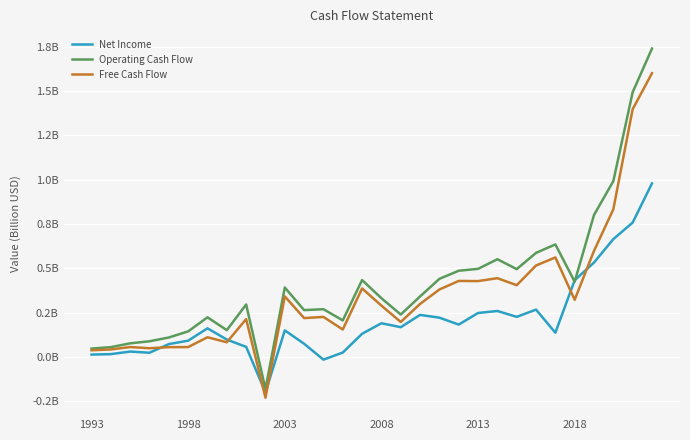

Which series has the largest total across all categories?

Operating Cash Flow